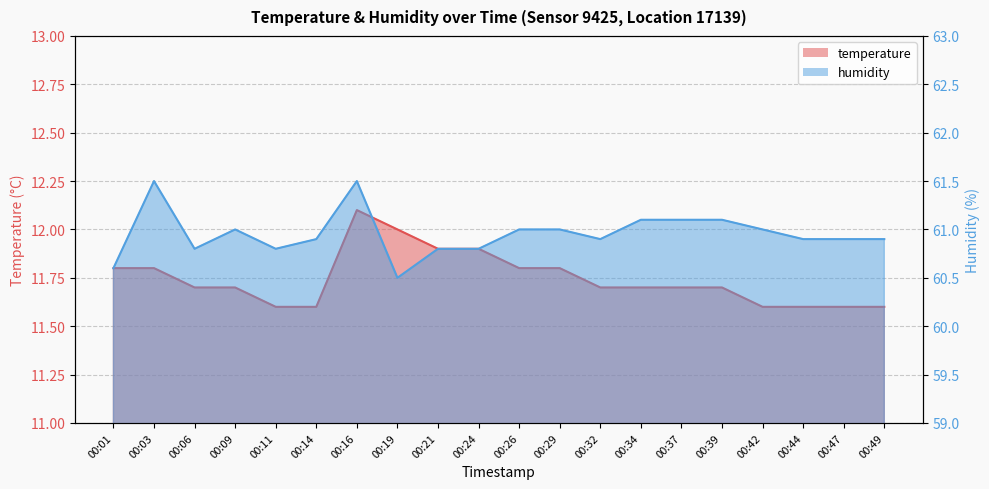

What is the difference between the humidity values at 00:16 and 00:11?

0.7